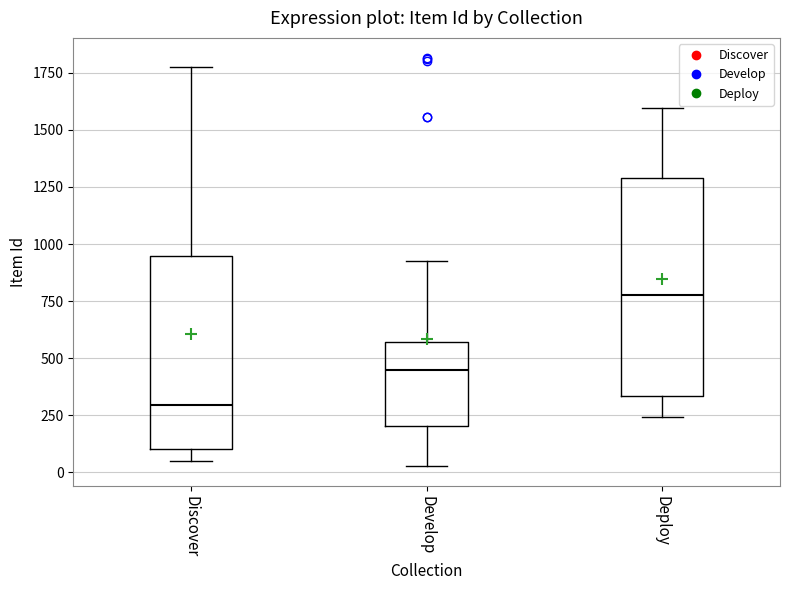

Where does the lower whisker of the box for Discover end on the y-axis? The values are not printed on the chart, so give them approximately, as read against the axis.

50